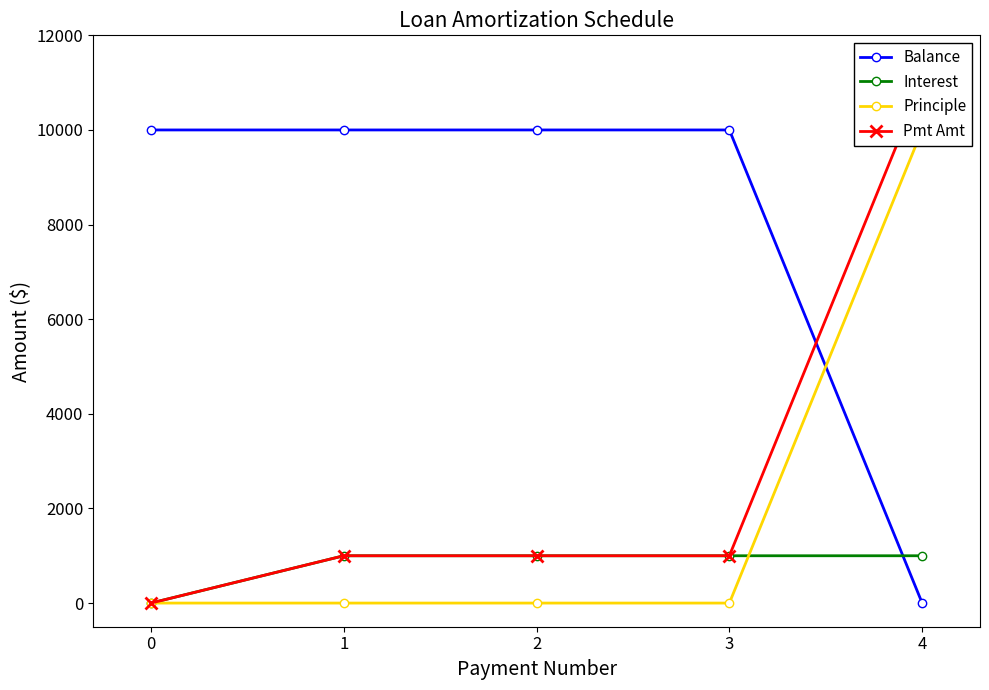

What is the value of the Balance point at the 3rd from the left?

10000